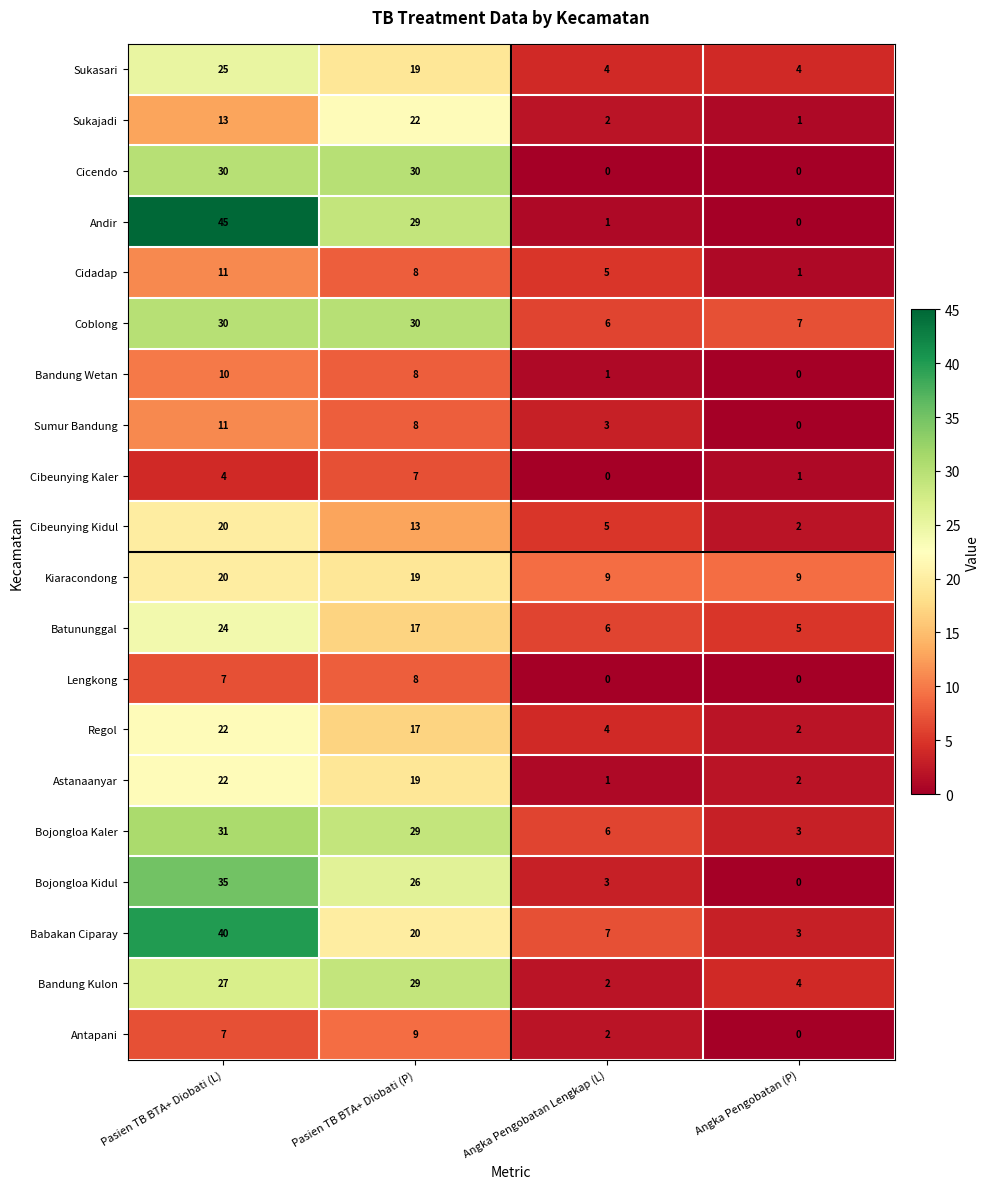

How many series are shown in this chart?

20